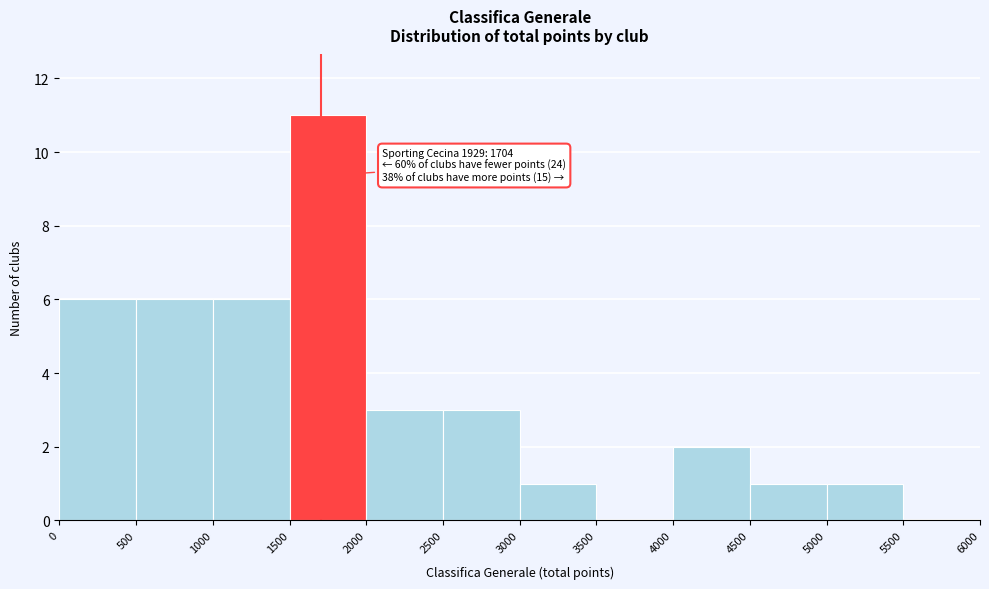

Which range on the x-axis has the tallest bar?

1500 to 2000